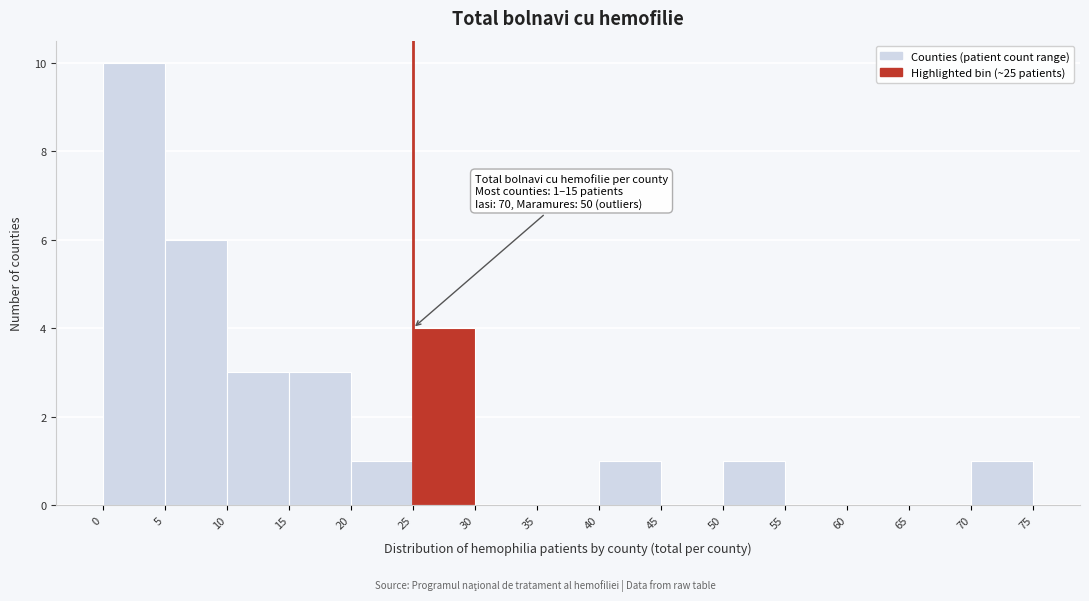

Which range on the x-axis has the tallest bar?

0 to 5